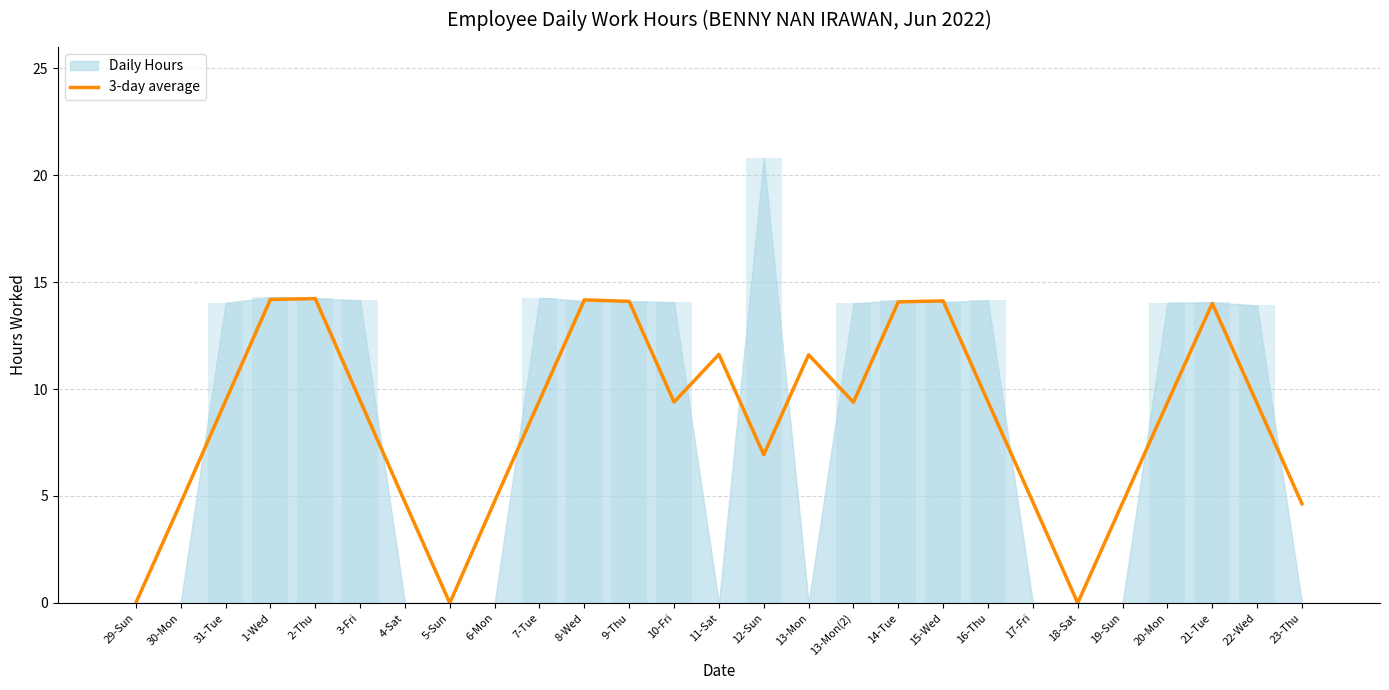

What is the sum of all values?

232.4